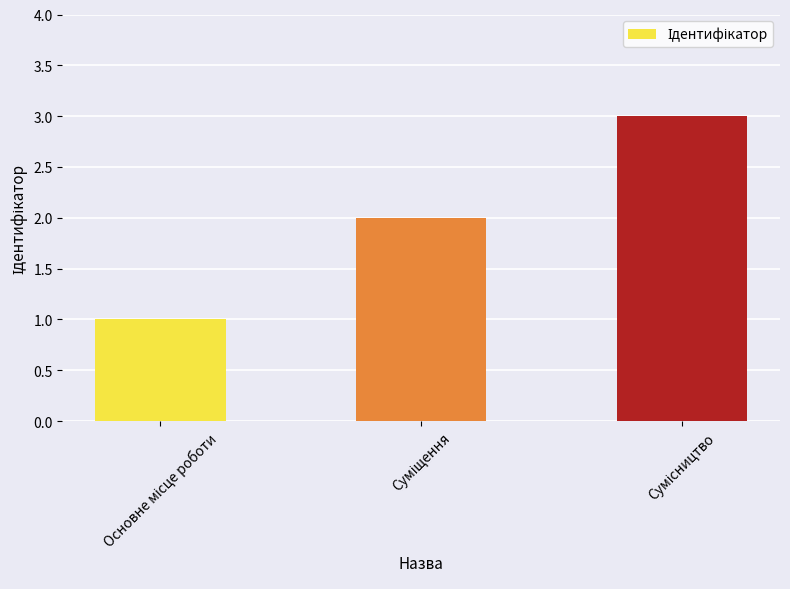

How many bars are there in total?

3